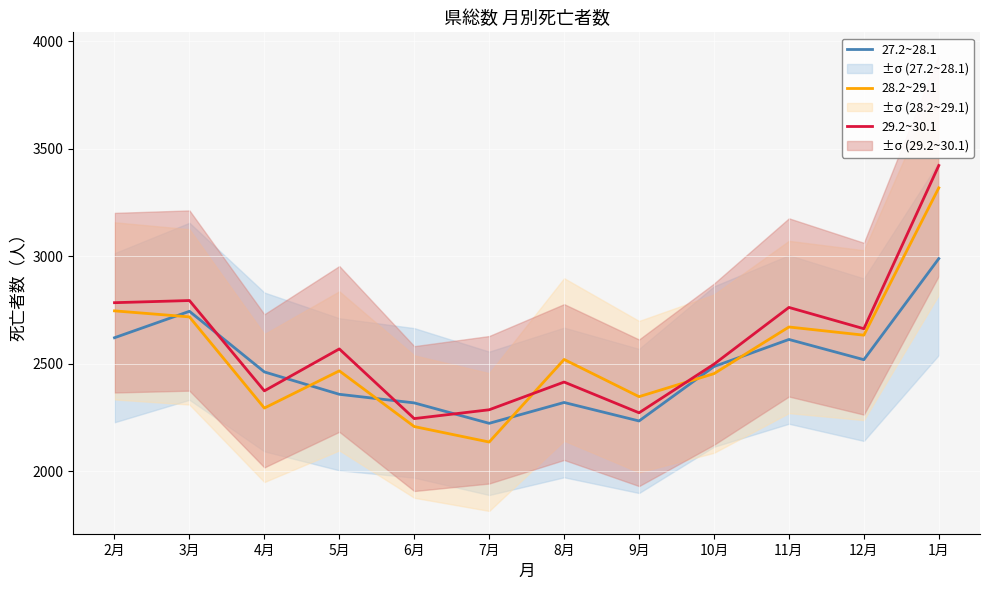

What value does the 28.2~29.1 series have at 11月, to the nearest 50?

2650